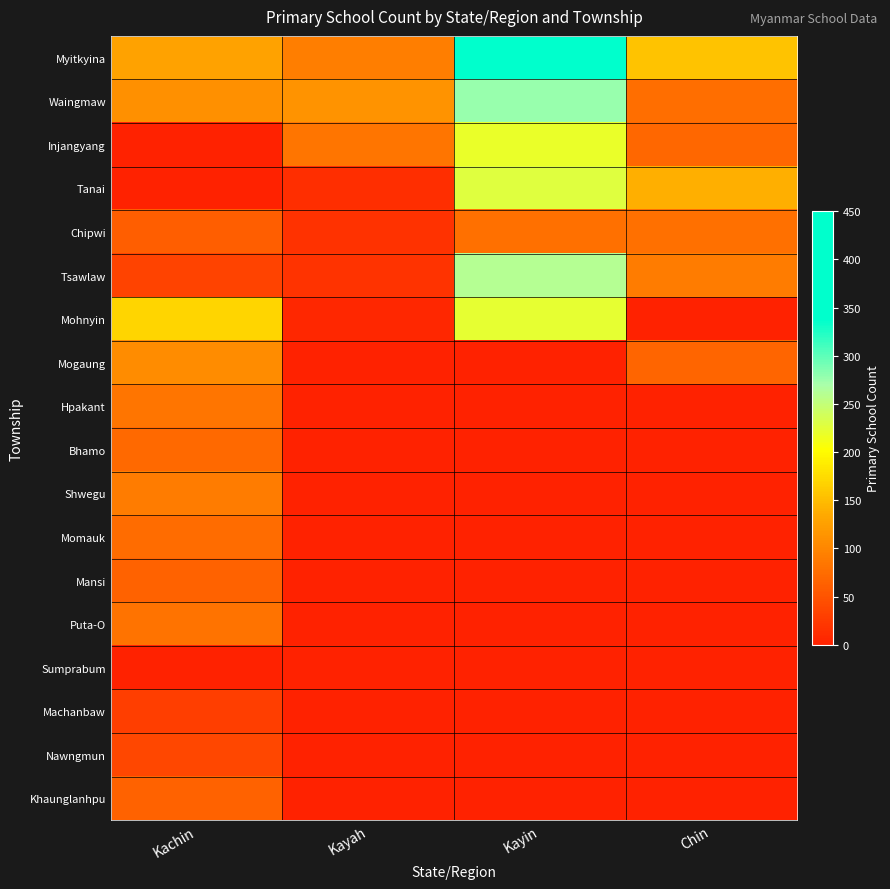

Which series has the largest range (max minus min)?

Myitkyina